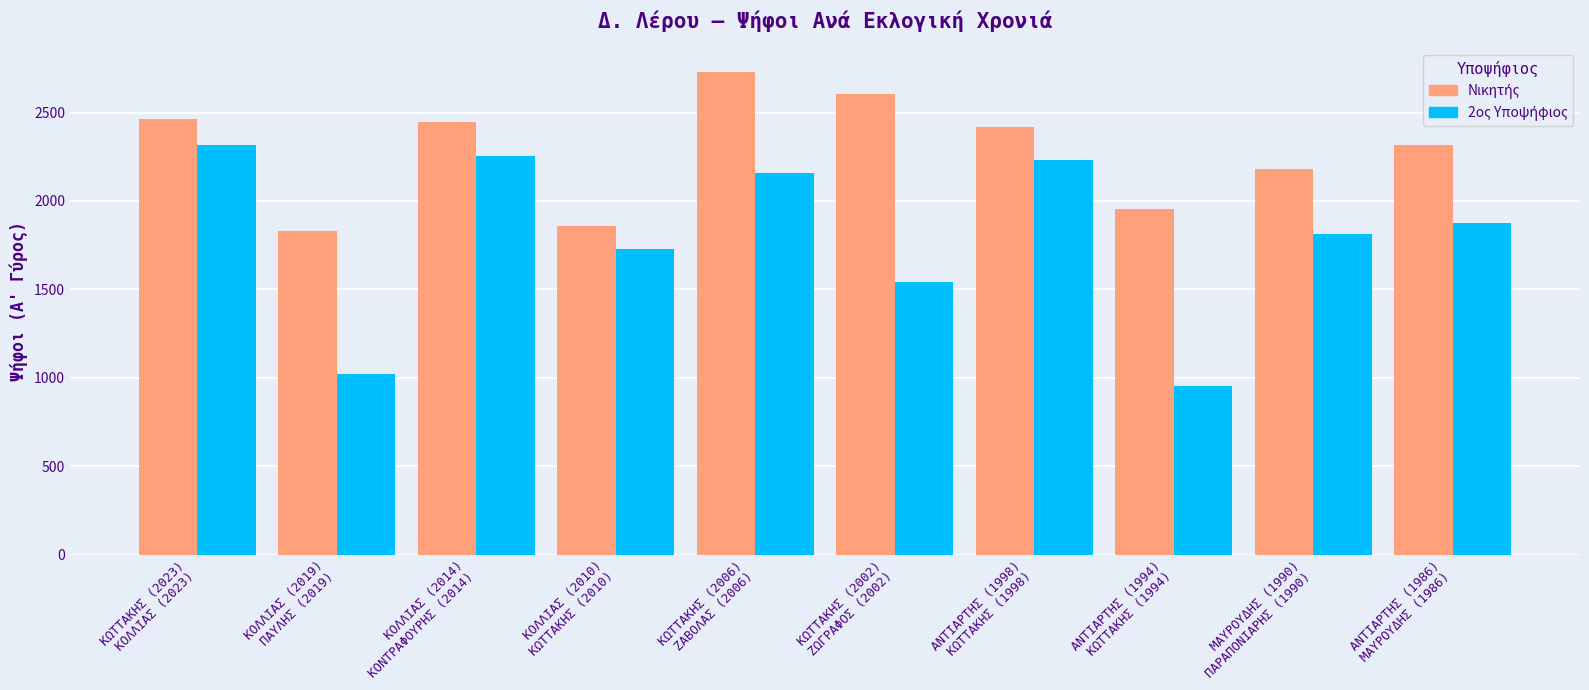

What is the greatest value displayed?

2727